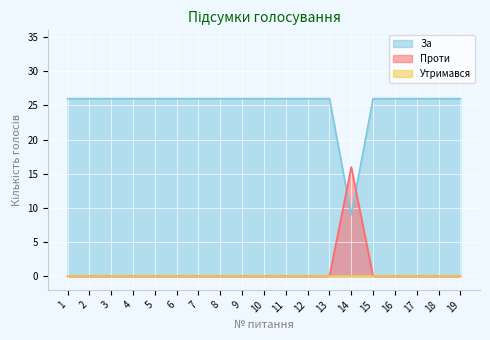

What is the spread (max minus min) of values at 1?

26